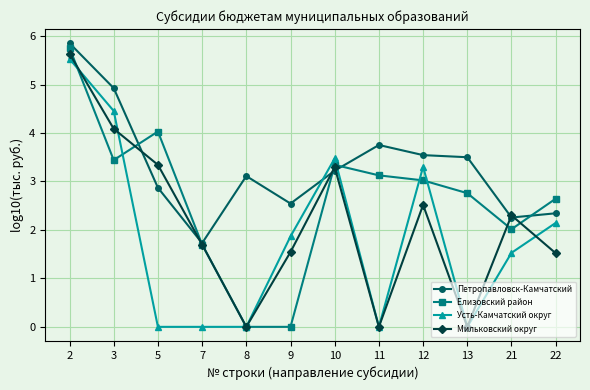

What value does the Елизовский район series have at 10?

3.3